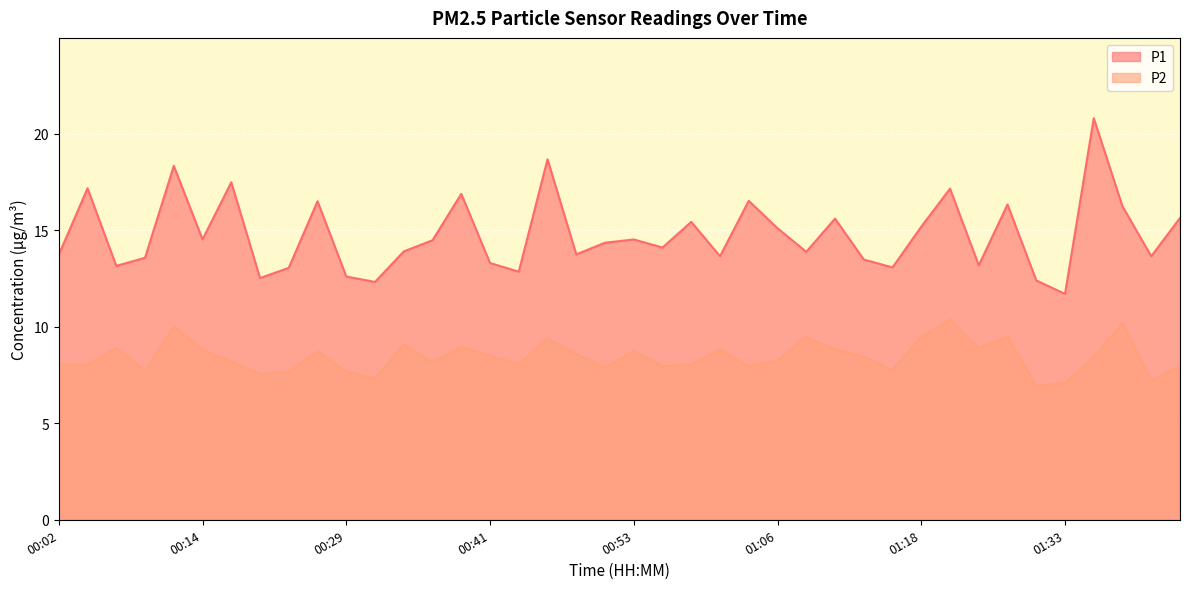

Which has a higher value, 01:33 or 00:31?

00:31